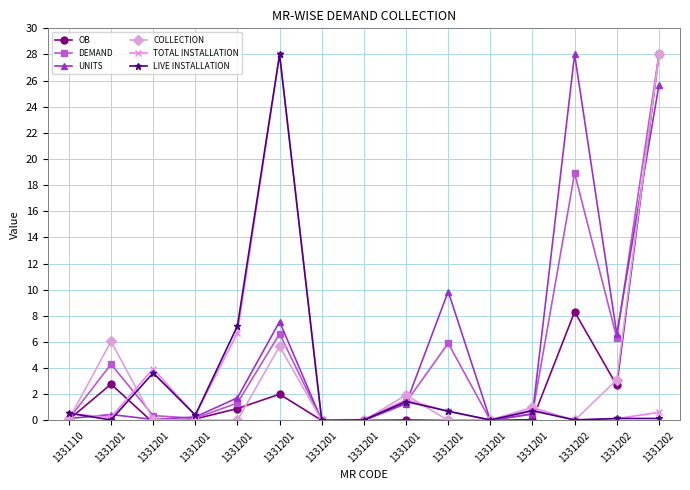

Does the chart have visible grid lines?

Yes